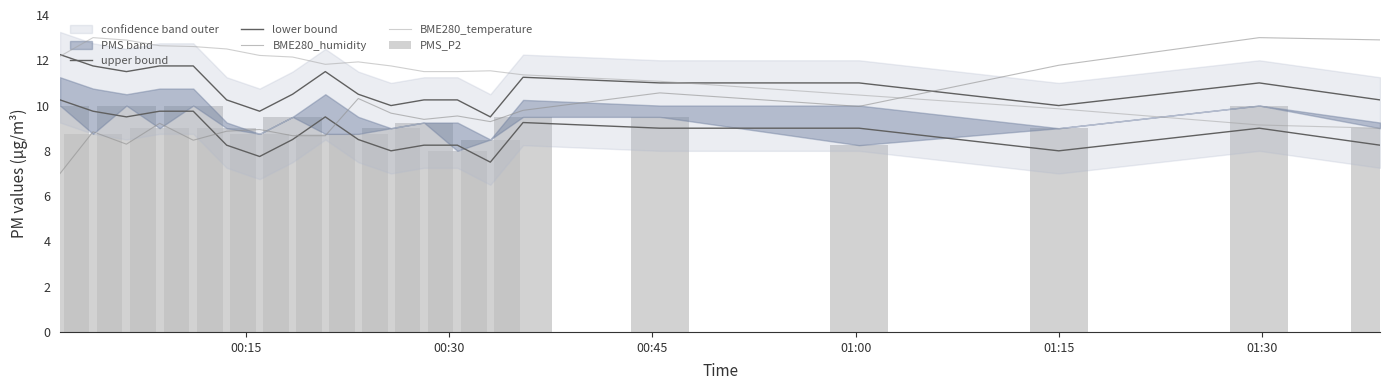

What is the sum of all BME280_temperature values?

231.1